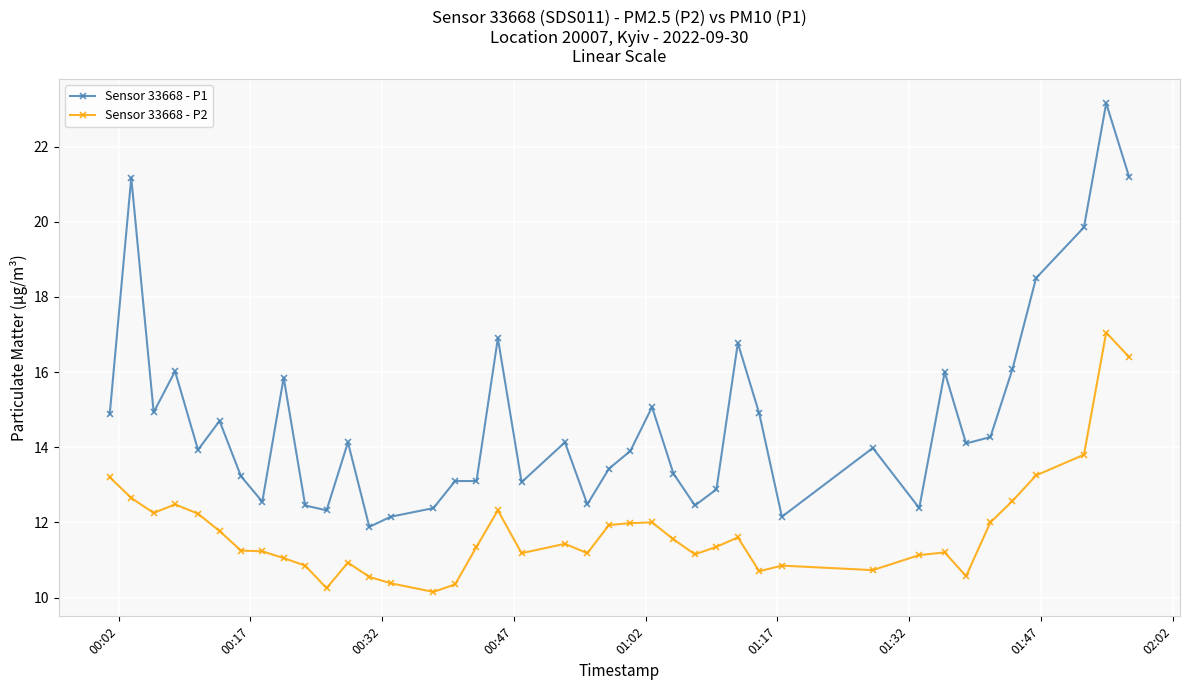

What is the value of the Sensor 33668 - P2 point at the 8th from the left?

11.2